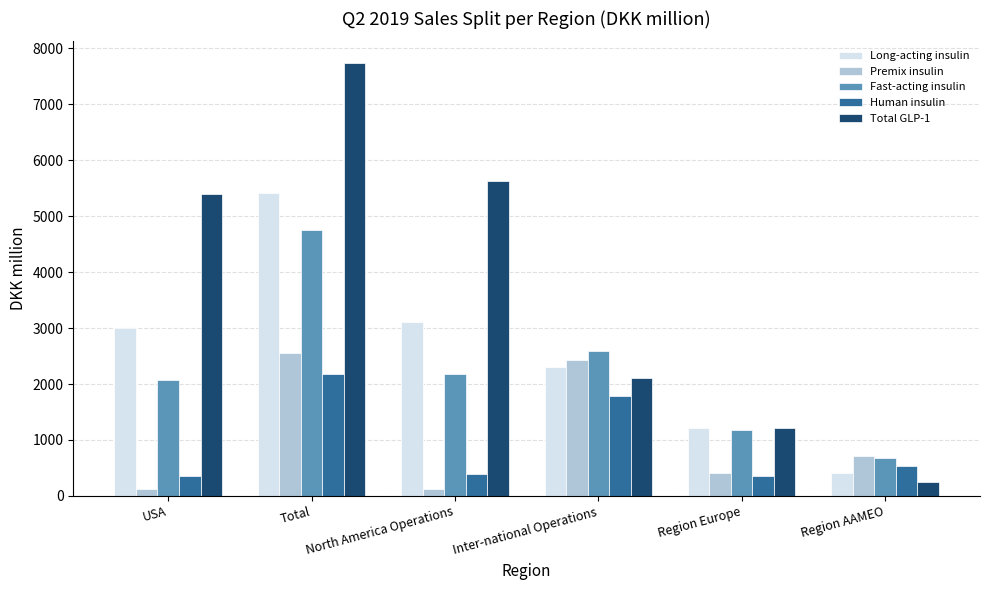

What is the lowest value of the Human insulin series?

351